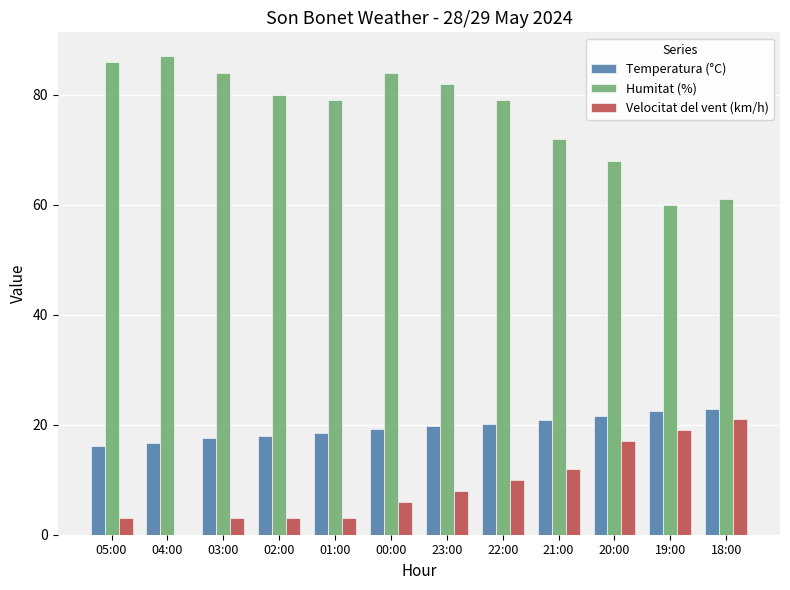

Which label corresponds to the largest value in the chart?

04:00